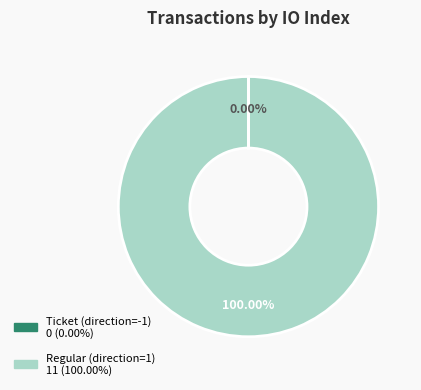

To the nearest percent, what is the difference between the largest and smallest slice percentages?

100%